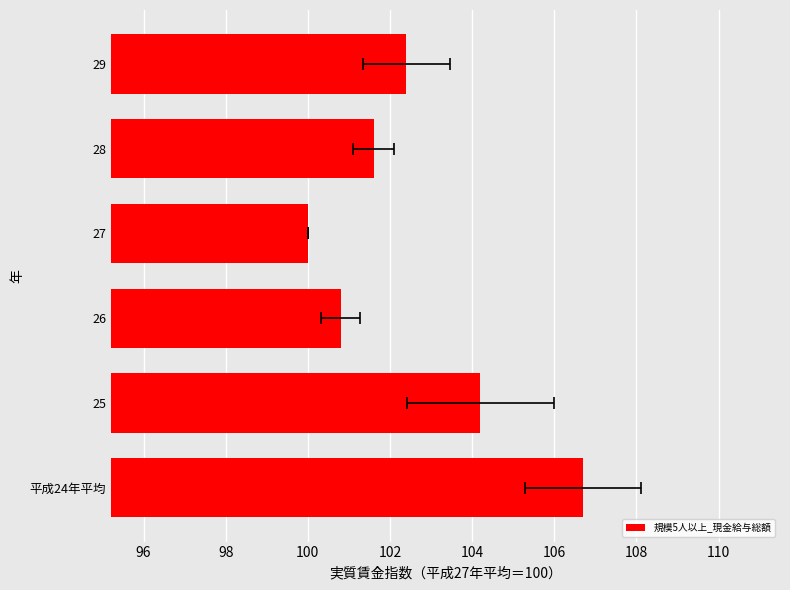

What is the maximum value shown in the chart?

106.7